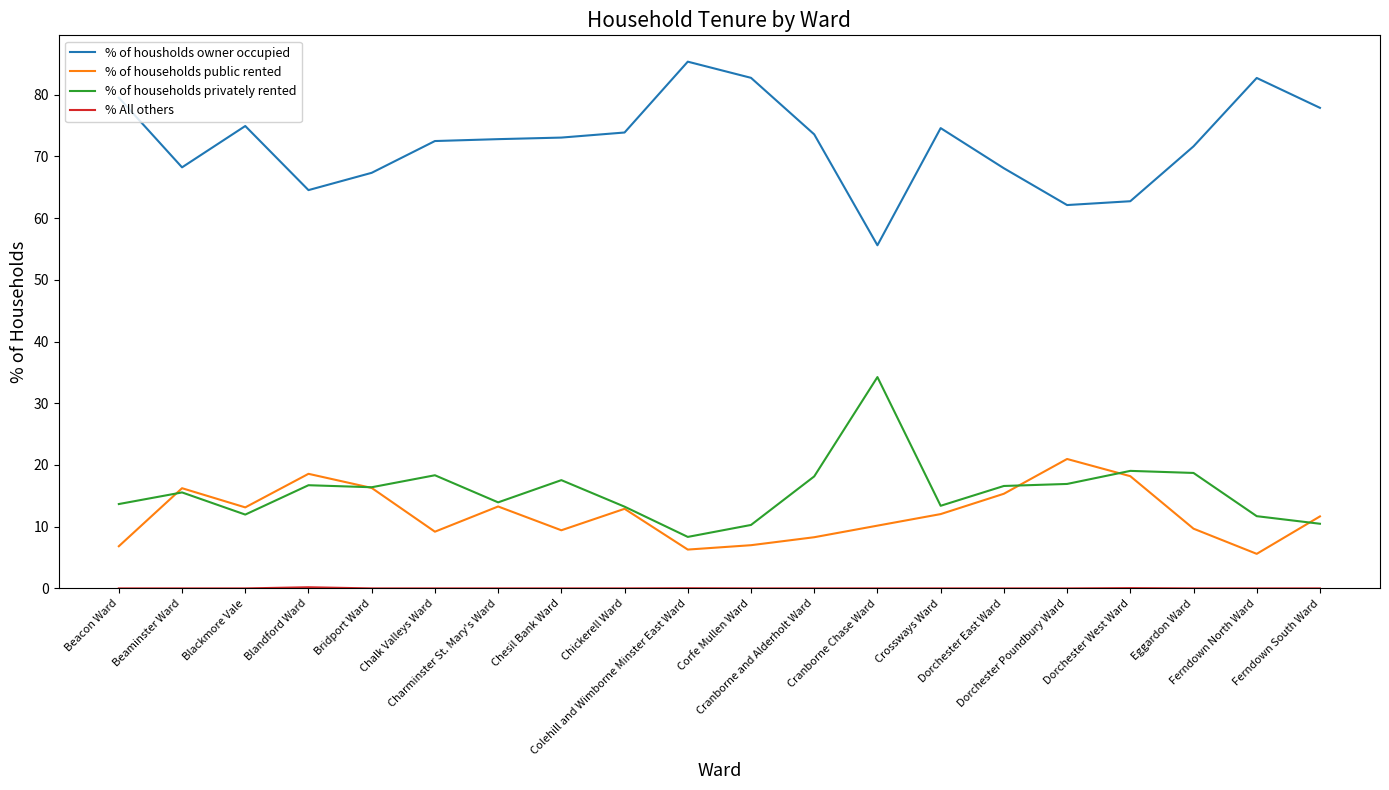

What is the sum of the % of households public rented values at Chalk Valleys Ward and Dorchester East Ward?

24.5